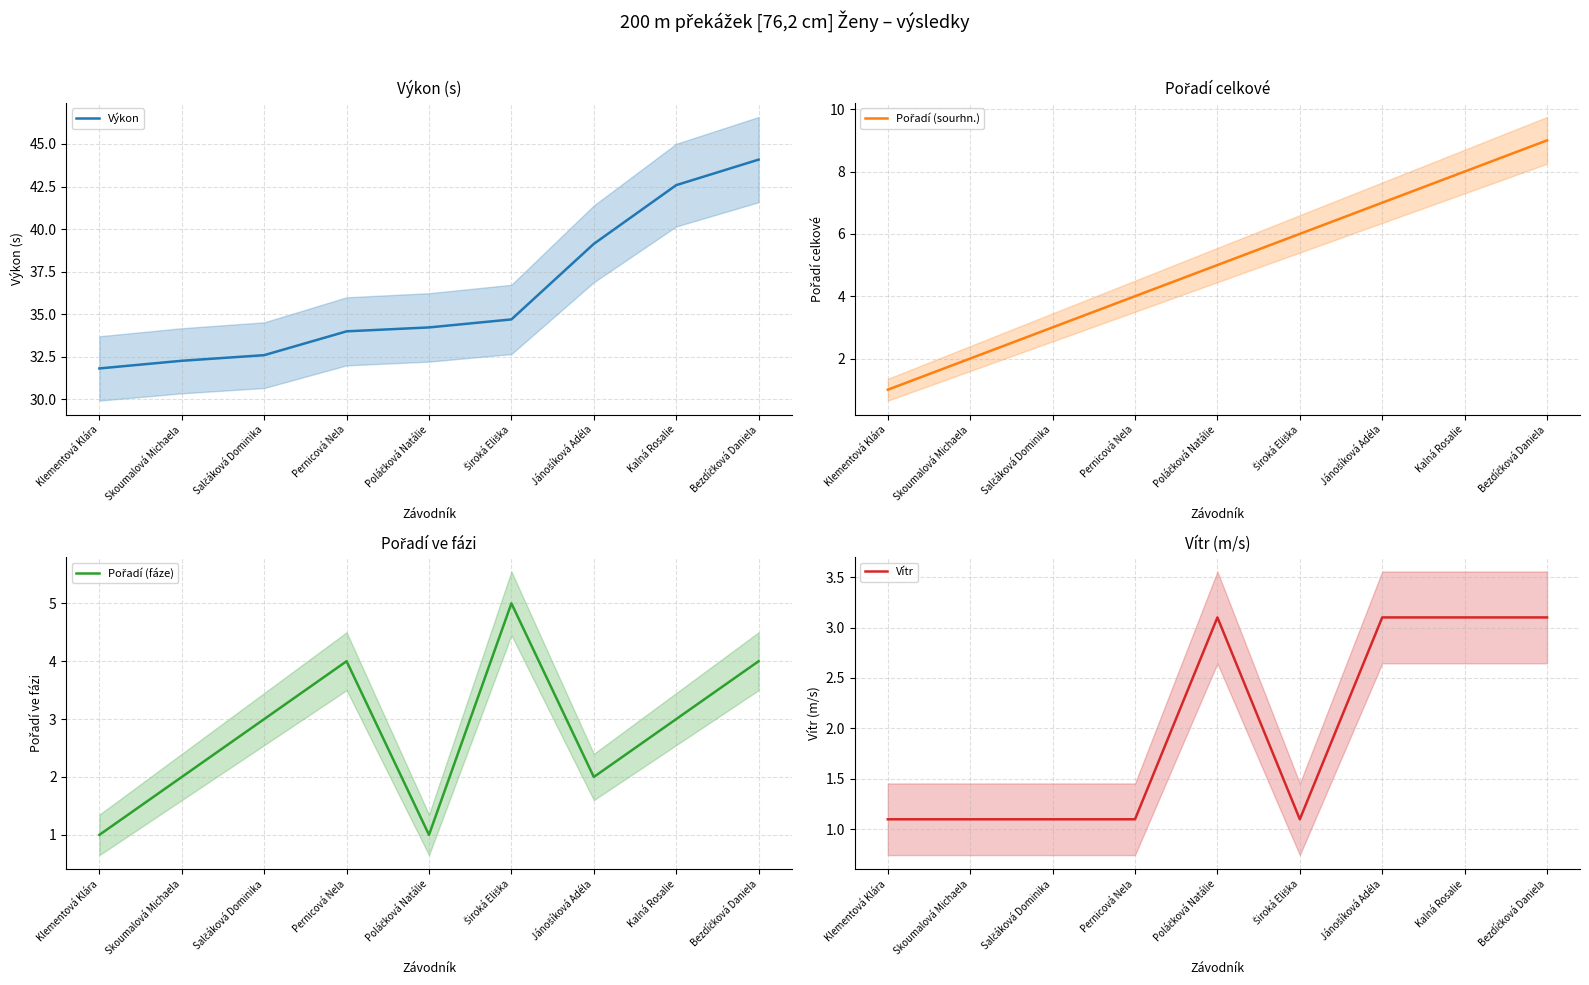

Reading left to right, list all the values displayed in this chart.

Výkon: 31.8	32.3	32.6	34.0	34.2	34.7	39.1	42.6	44.1
Pořadí (sourhn.): 1.0	2.0	3.0	4.0	5.0	6.0	7.0	8.0	9.0
Pořadí (fáze): 1.0	2.0	3.0	4.0	1.0	5.0	2.0	3.0	4.0
Vítr: 1.1	1.1	1.1	1.1	3.1	1.1	3.1	3.1	3.1